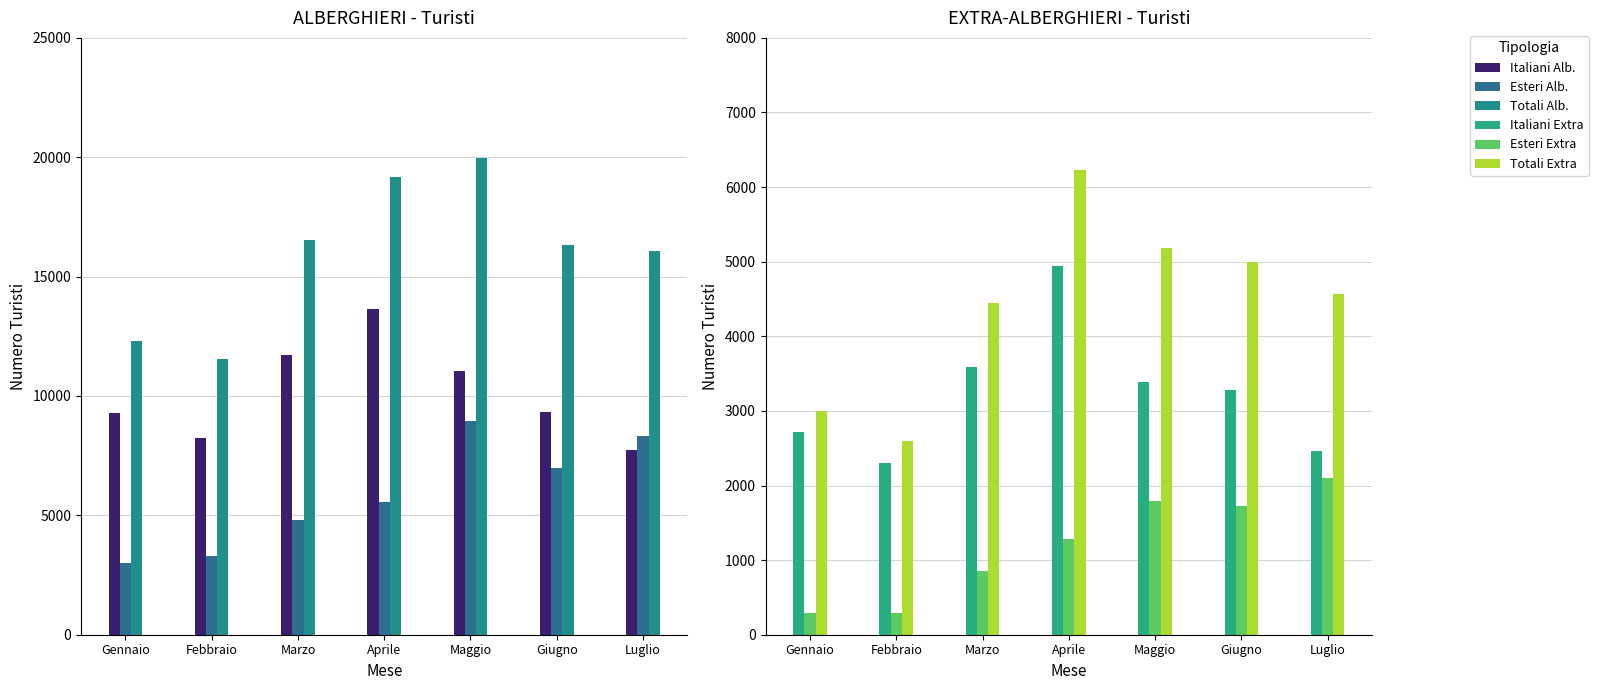

What is the difference between the Italiani Extra values at Gennaio and Luglio?

257